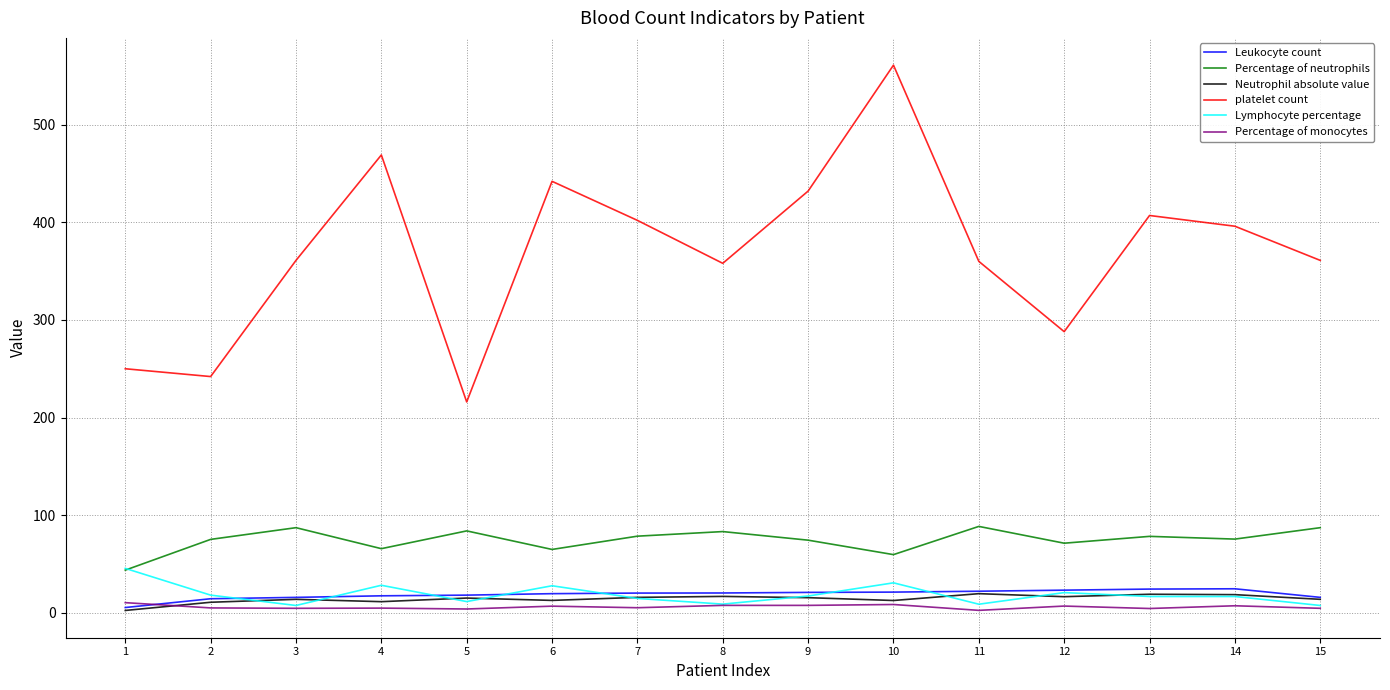

What is the difference between the Percentage of neutrophils values at 15 and 7?

8.7